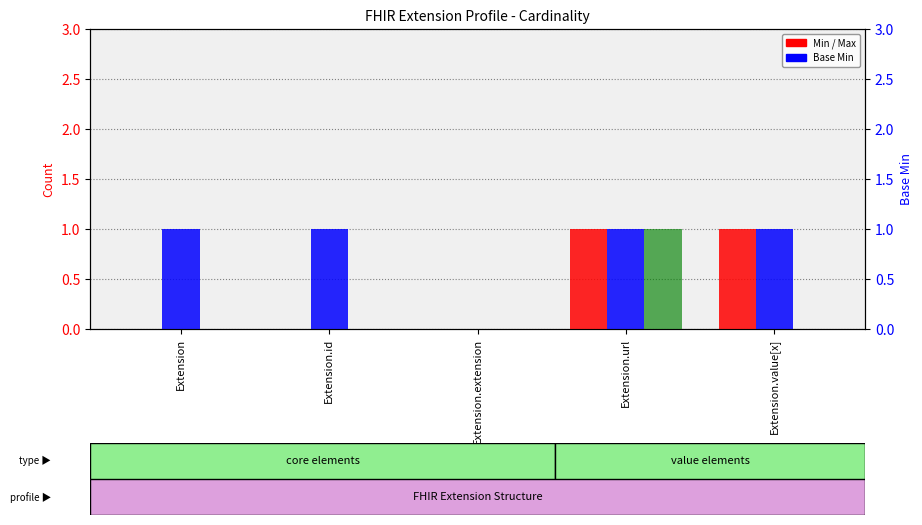

At which label does Max reach its peak?

Extension